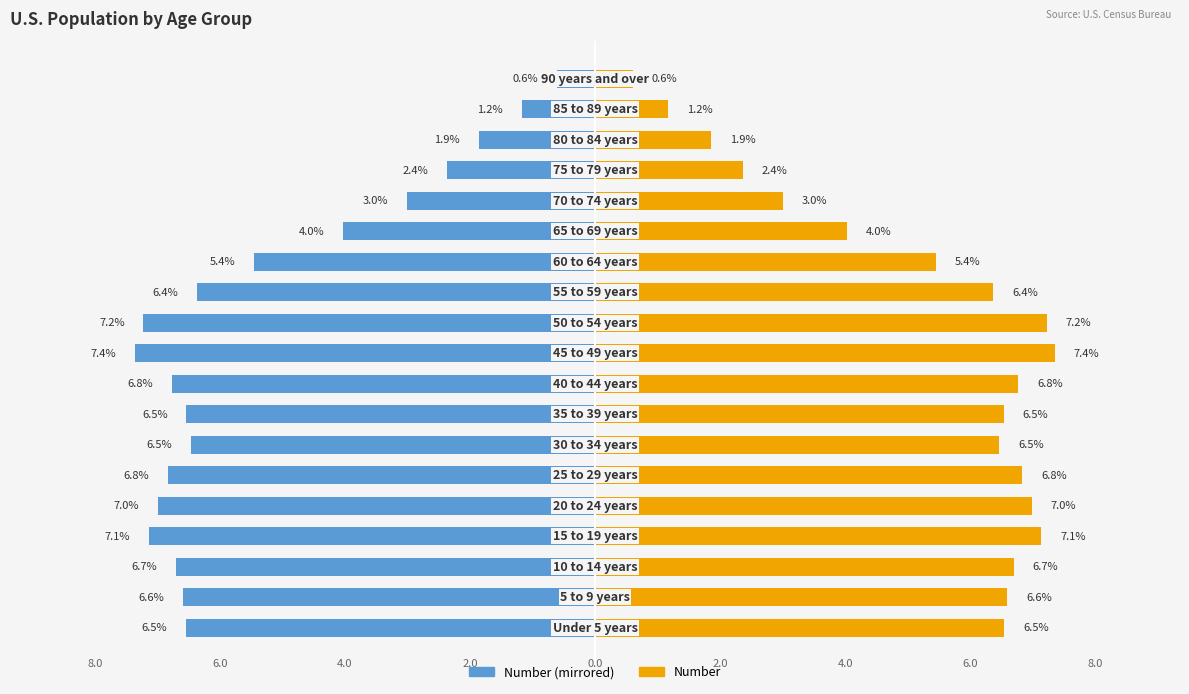

Reading left to right, what are all the values shown in this chart?

Number (left): 0=-6.5	1=-6.6	2=-6.7	3=-7.1	4=-7.0	5=-6.8	6=-6.5	7=-6.5	8=-6.8	9=-7.4	10=-7.2	11=-6.4	12=-5.4	13=-4.0	14=-3.0	15=-2.4	16=-1.9	17=-1.2	18=-0.6
Number (right): 0=6.5	1=6.6	2=6.7	3=7.1	4=7.0	5=6.8	6=6.5	7=6.5	8=6.8	9=7.4	10=7.2	11=6.4	12=5.4	13=4.0	14=3.0	15=2.4	16=1.9	17=1.2	18=0.6